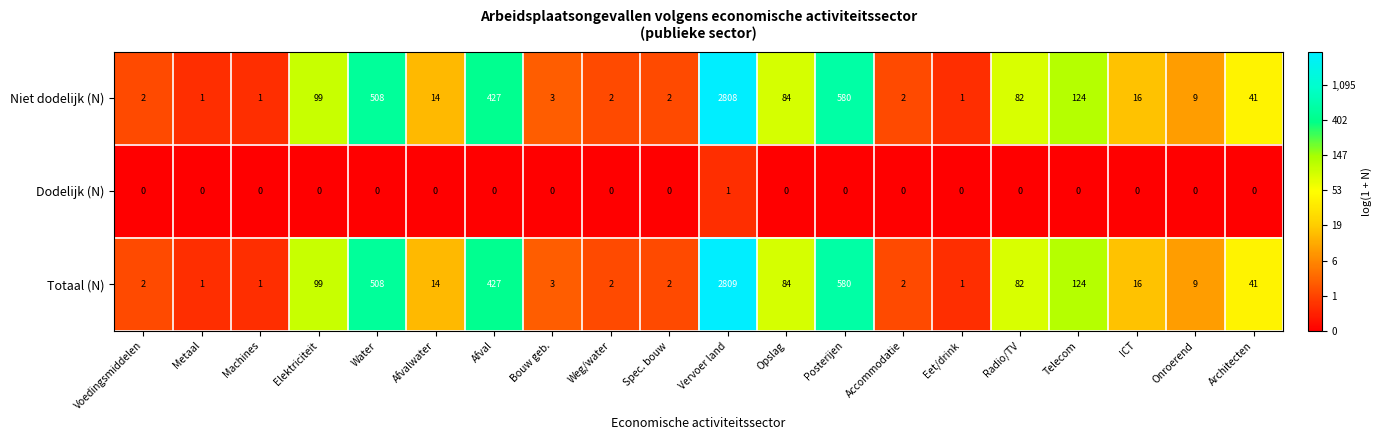

Rank the series by their maximum value, from lowest to highest.

Dodelijk (N), Niet dodelijk (N), Totaal (N)